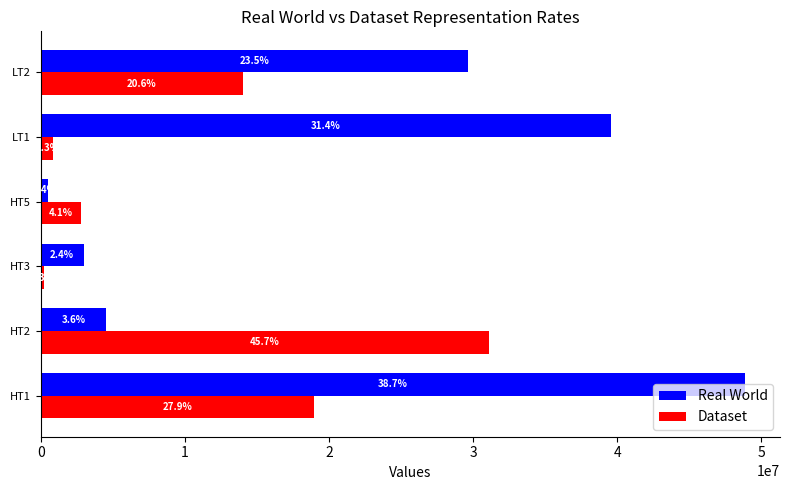

What are all the series names shown in the legend?

Real World, Dataset